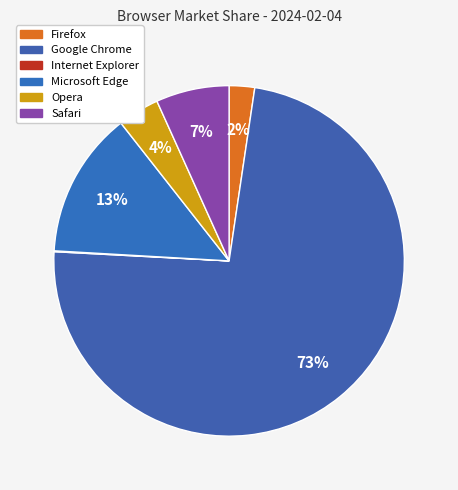

To the nearest percent, what portion does Google Chrome represent?

73%